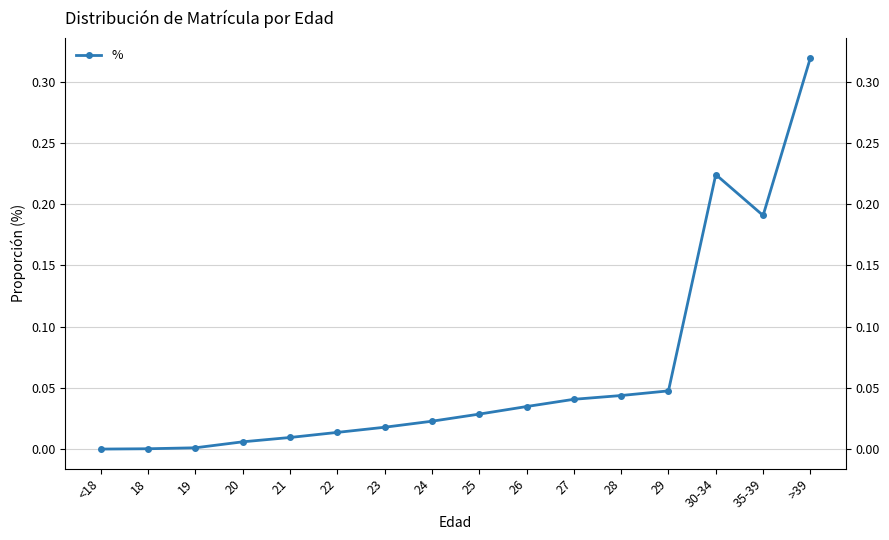

How many points are higher than both their immediate neighbors (excluding endpoints)?

1